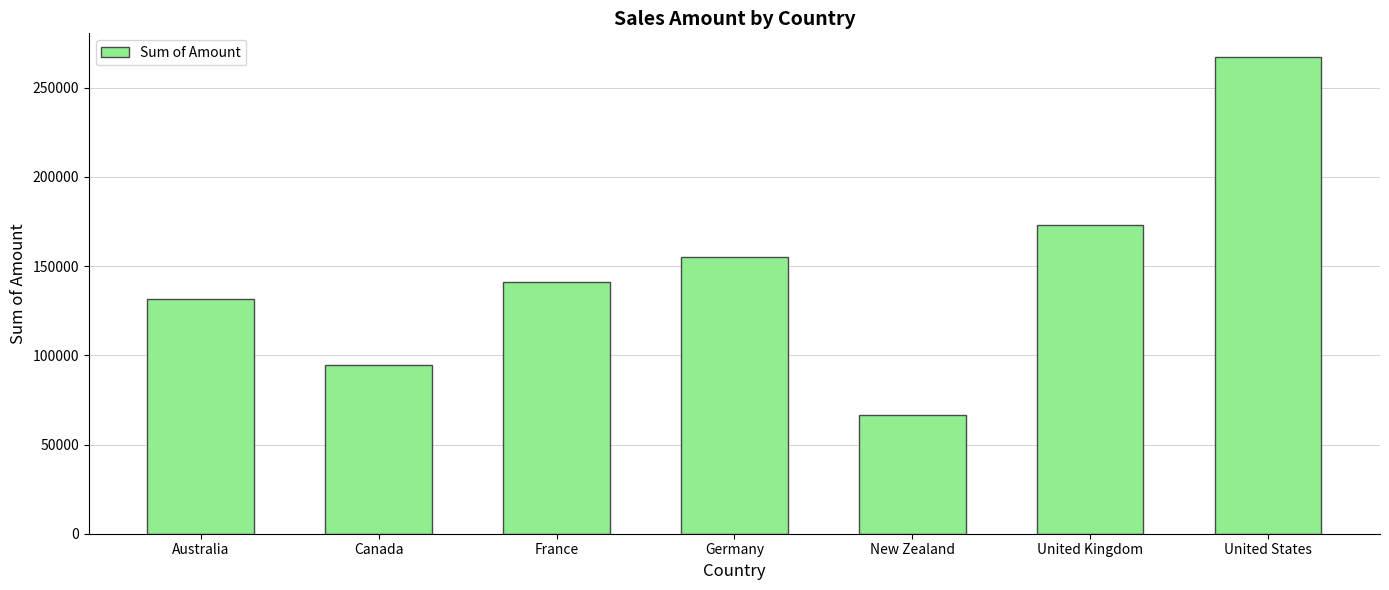

What is the average value?

147105